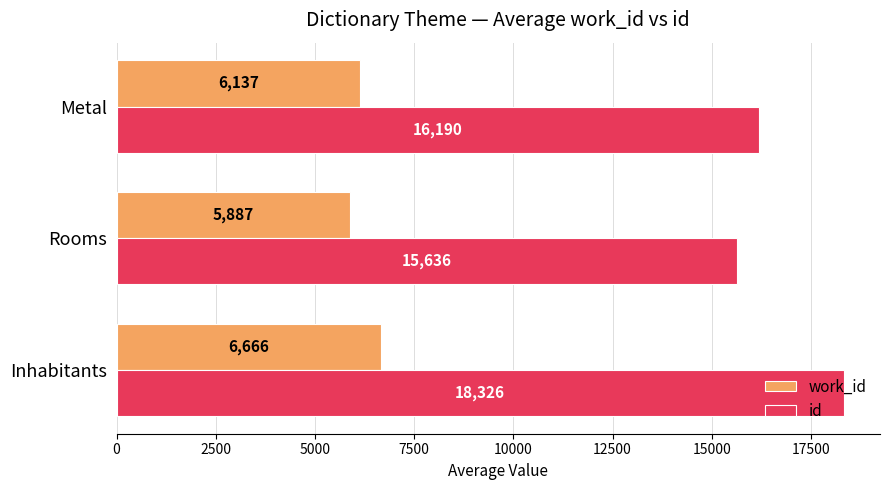

Which series has the largest total across all categories?

id